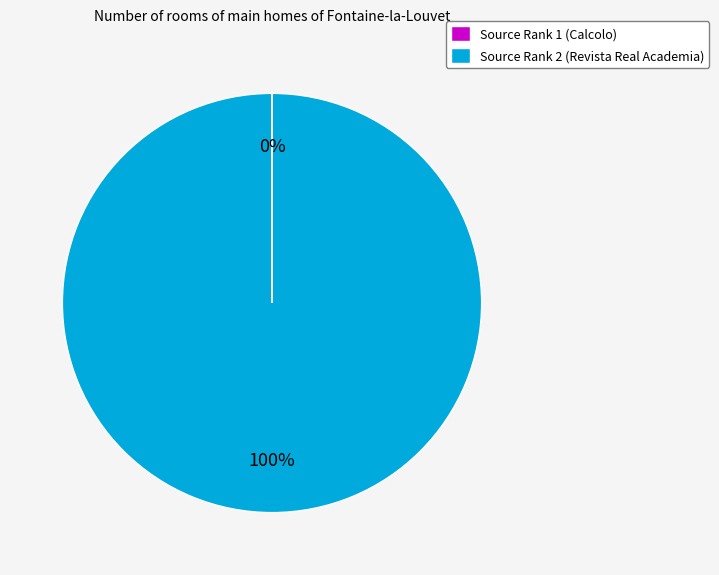

To the nearest percent, what is the average slice percentage?

50%